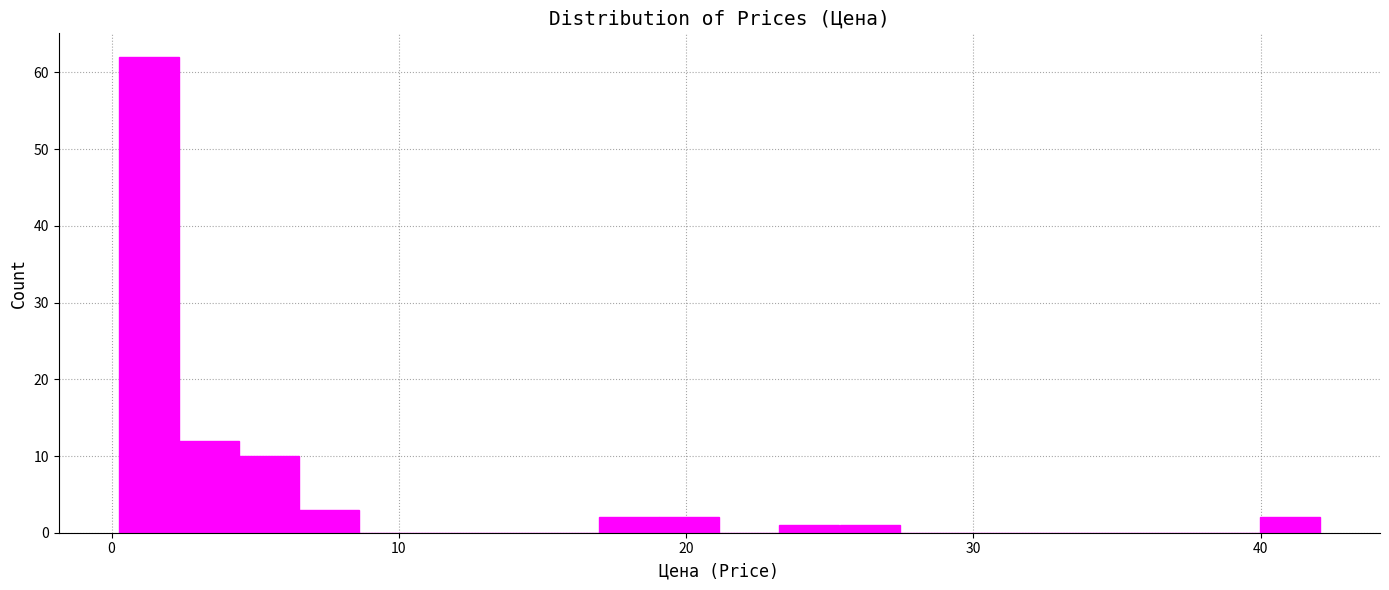

Around what value on the x-axis is the tallest bar? Give the approximate position of its centre, as read against the axis.

1